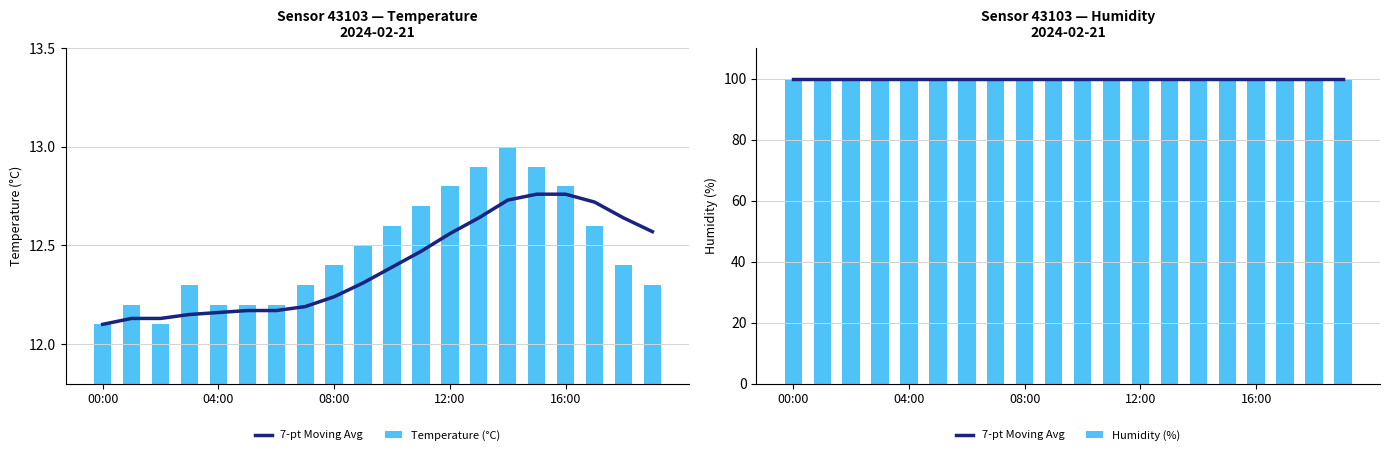

Which series has the largest range (max minus min)?

Temperature (°C)